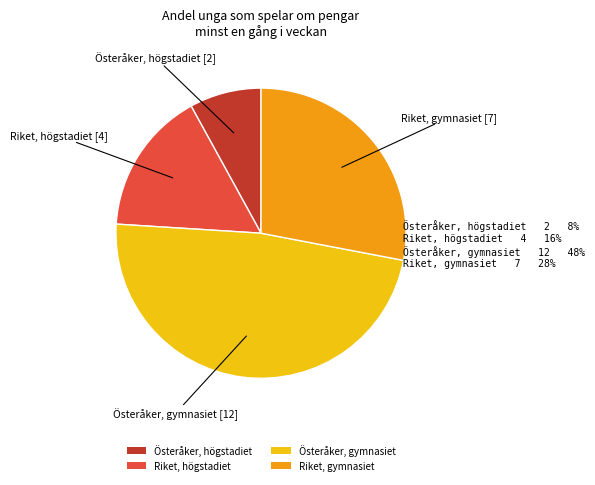

Which has a higher value, Österåker, gymnasiet or Riket, gymnasiet?

Österåker, gymnasiet